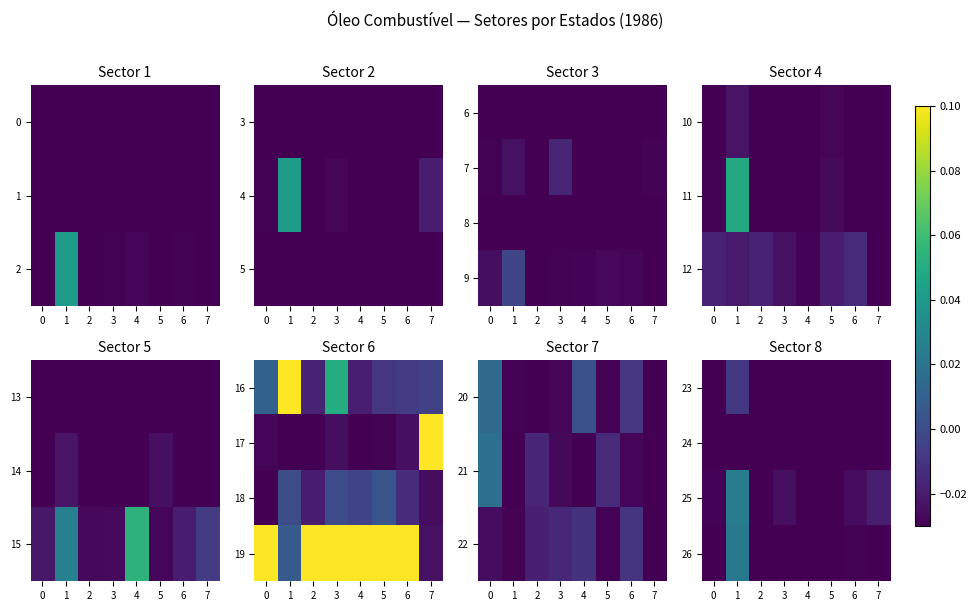

Is the value of 23 at 5 greater than the value of 25 at 1?

No